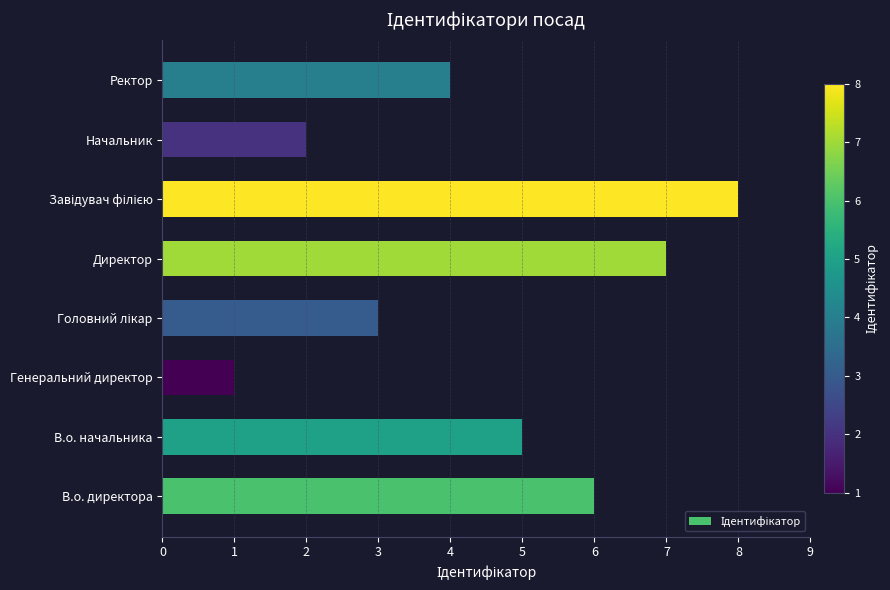

The chart shows a value of 7 at Ректор. True or false?

False